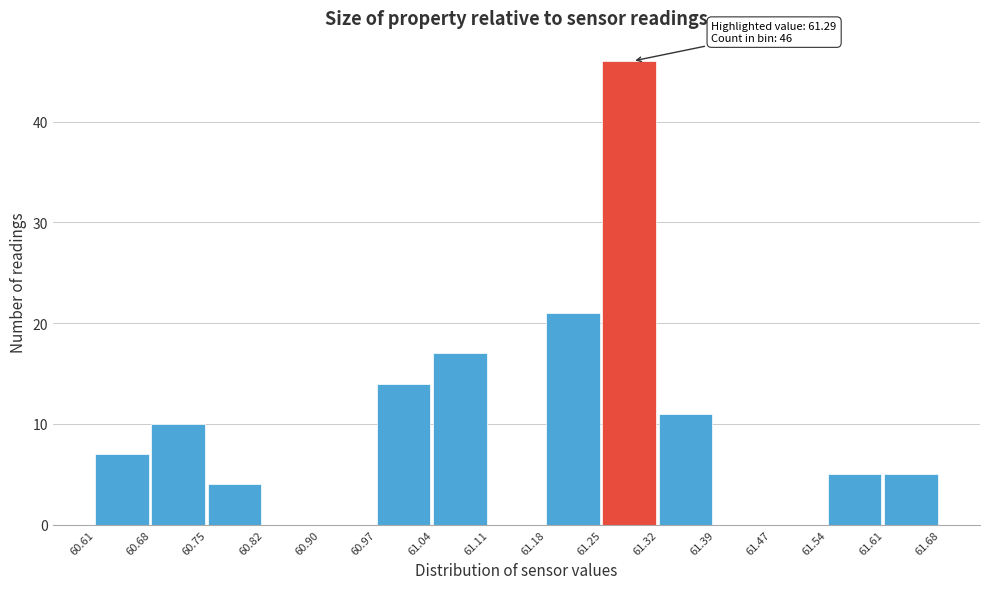

Which range on the x-axis has the tallest bar?

61.25 to 61.32